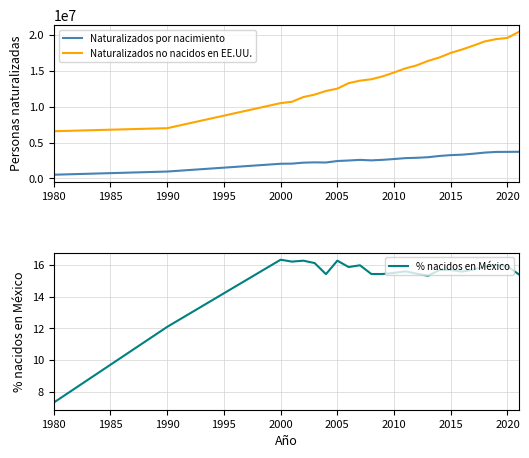

True or false: % nacidos en México and Naturalizados no nacidos en EE.UU. intersect in this chart.

False